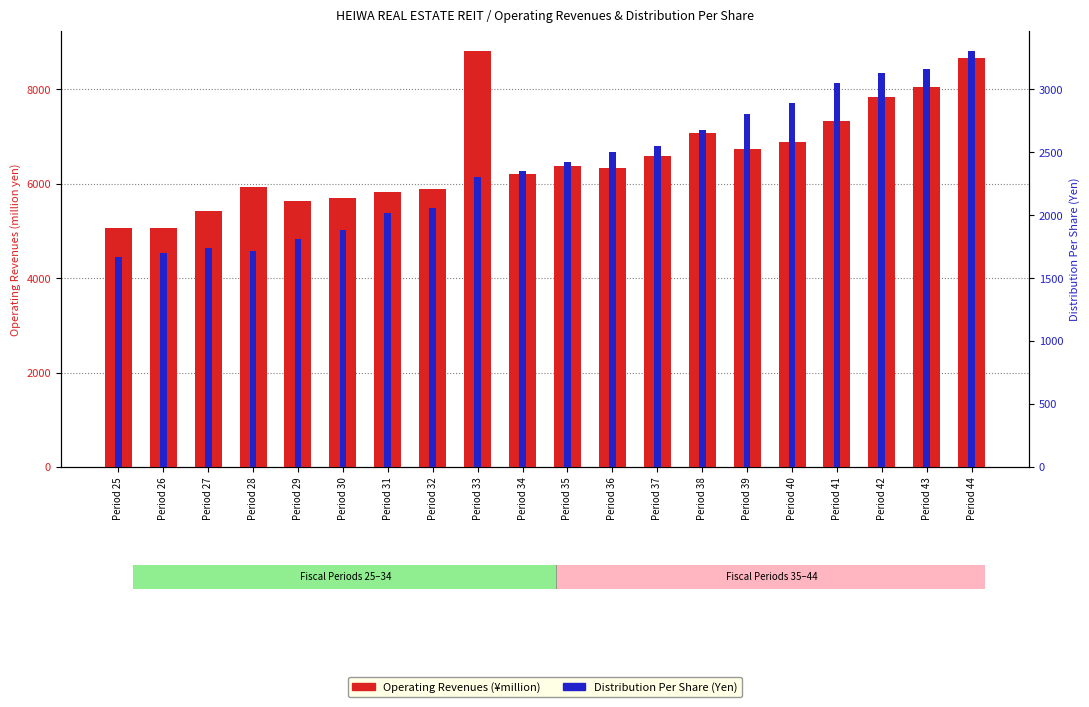

Which category has the lowest value across all series?

Period 25